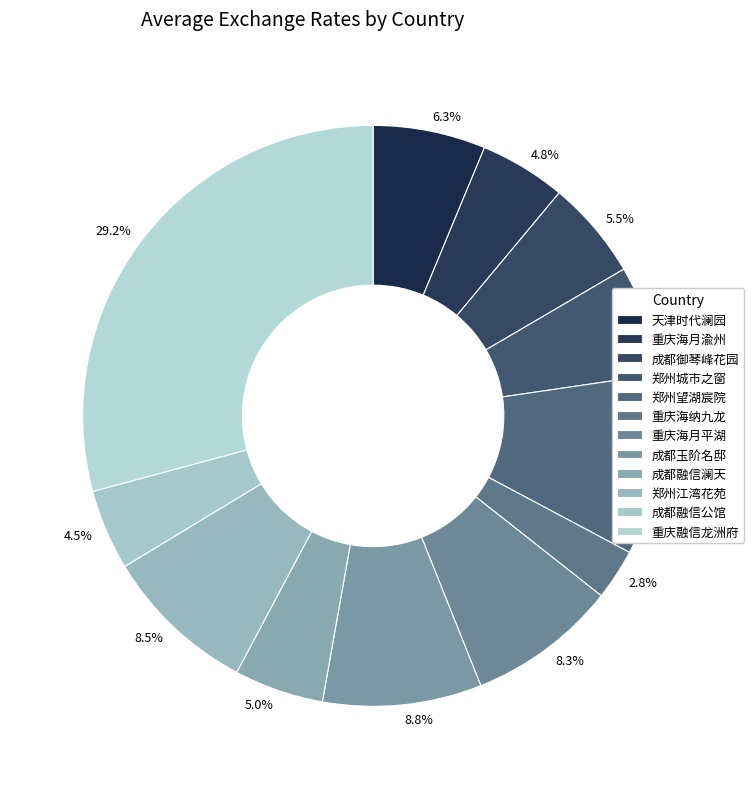

Does 成都玉阶名邸 represent more than half of the total?

No